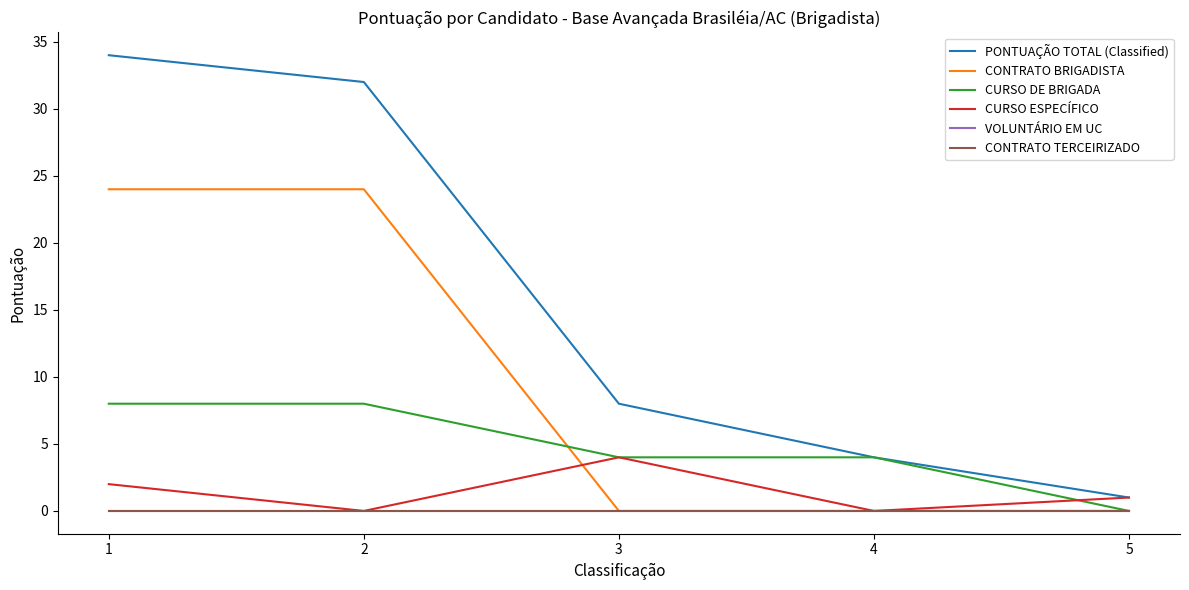

Does the chart have visible grid lines?

No